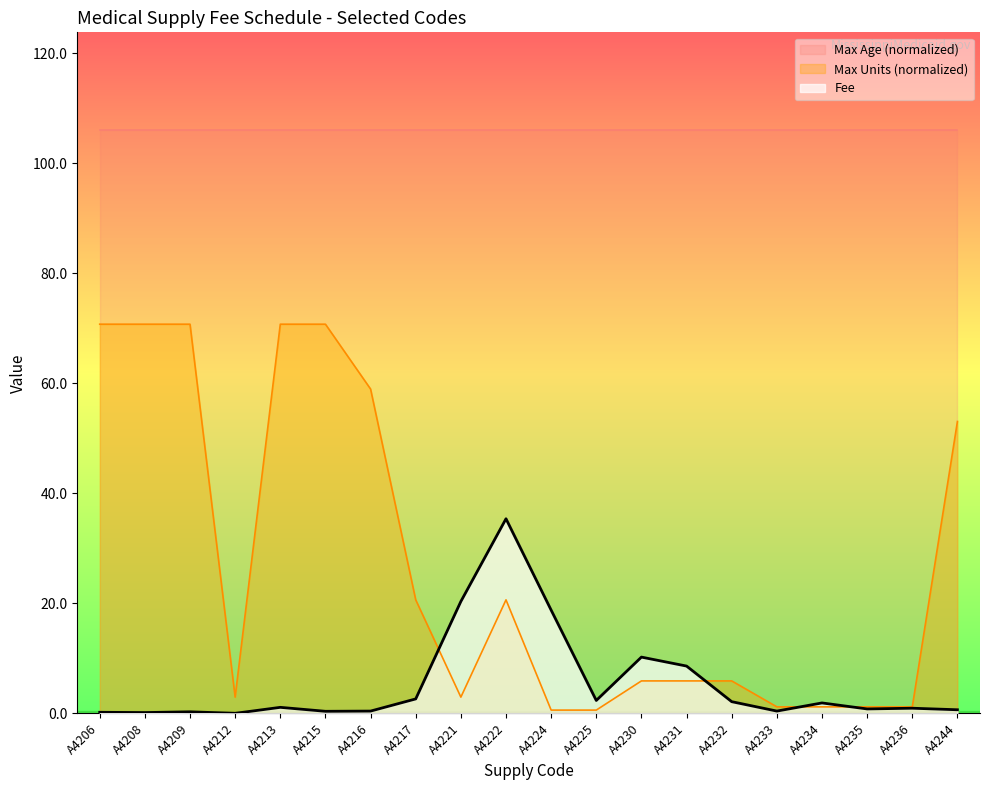

What are all the series names shown in the legend?

Max Age (normalized), Max Units (normalized), Fee